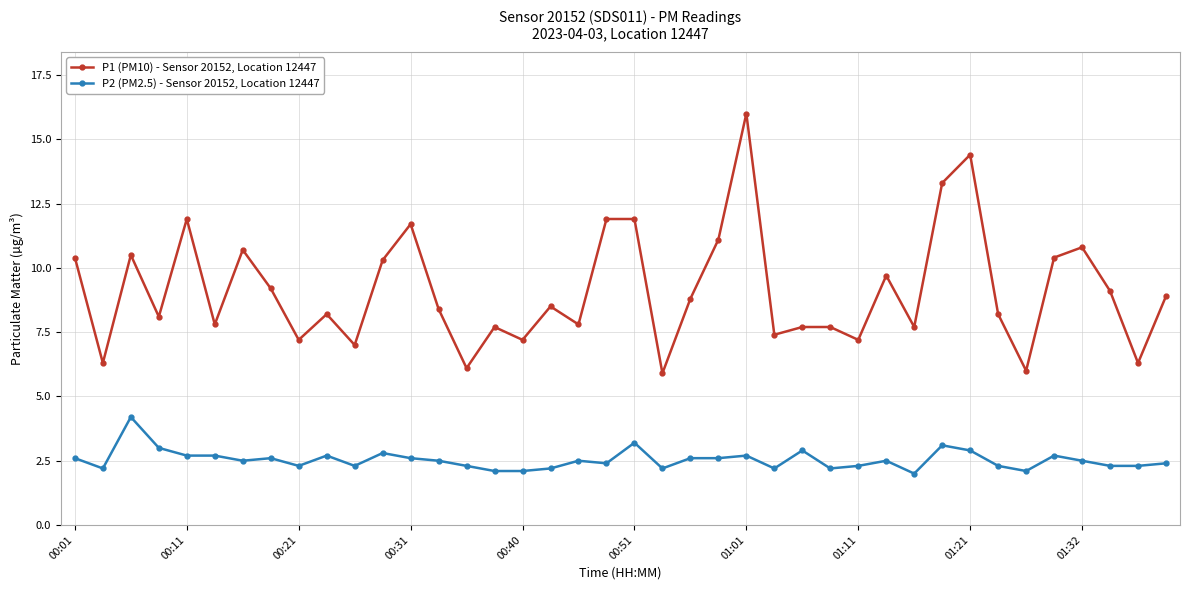

What is the maximum value for P2 (PM2.5) - Sensor 20152, Location 12447?

4.2